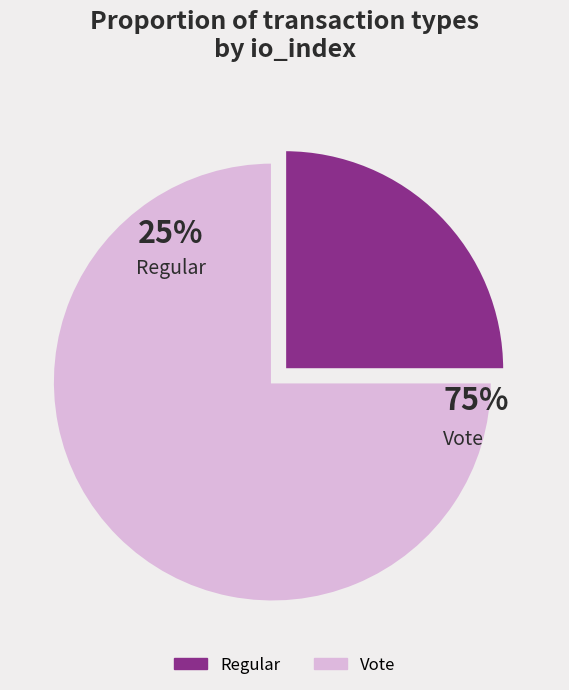

What percentage is NOT represented by Regular?

75.0%